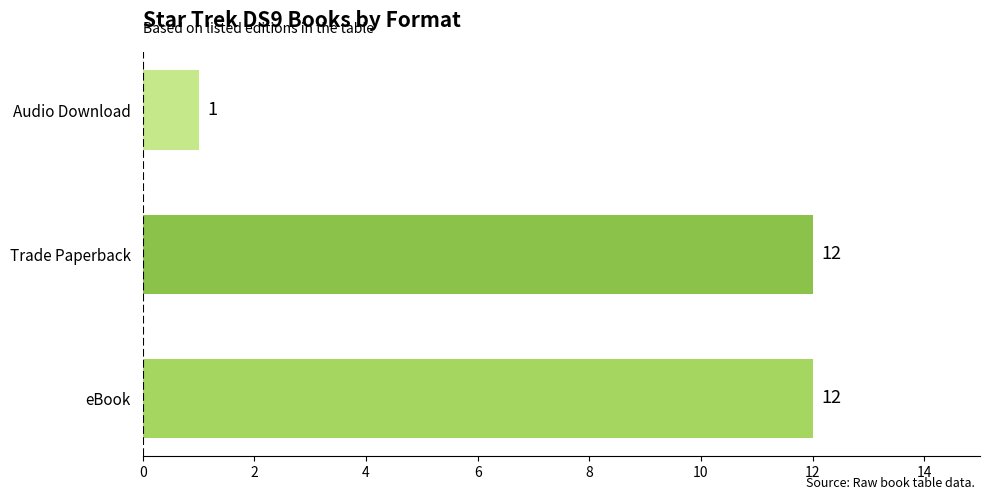

True or false: the data shows 12 at Trade Paperback.

True